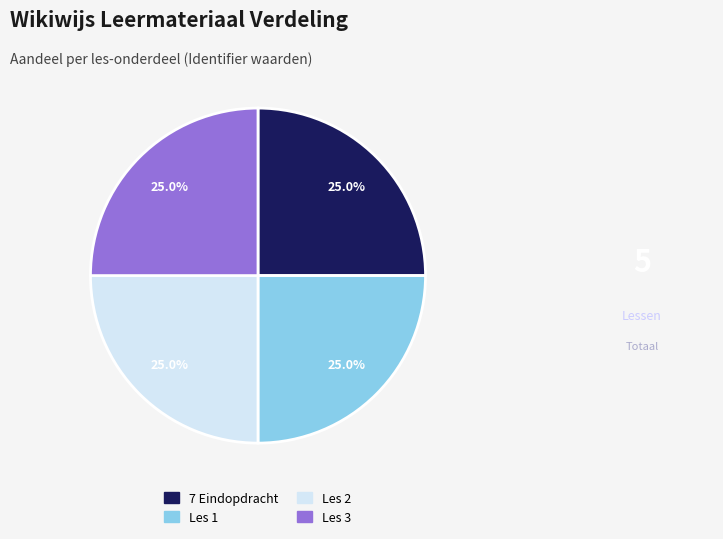

What percentage is NOT represented by Les 1?

75.0%